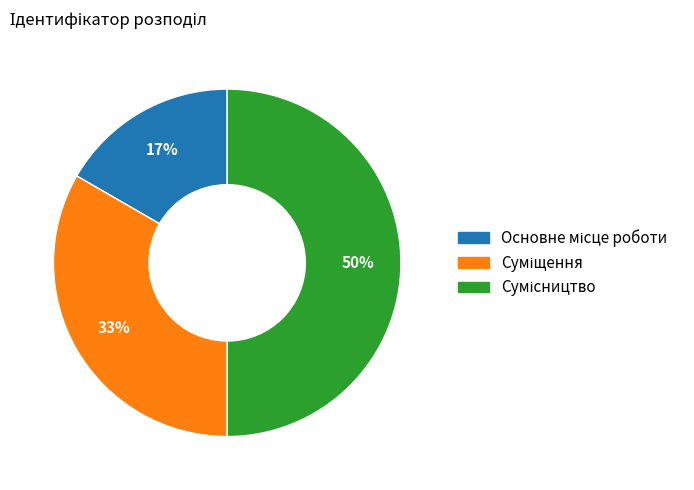

To the nearest percent, what is the average slice percentage?

33%